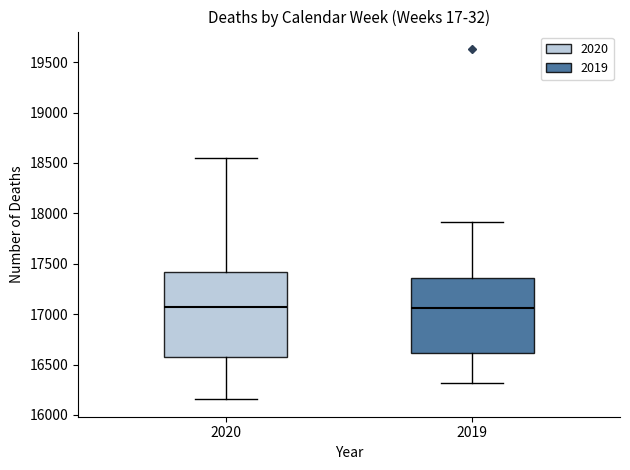

Reading left to right, read every box against the y-axis: the position of its median line, the range the box covers, and the ends of its whiskers. The values are not printed on the chart, so give them approximately, as read against the axis.

2020: median 17050, box 16600 to 17400, whiskers 16150 to 18550
2019: median 17050, box 16600 to 17350, whiskers 16300 to 17900